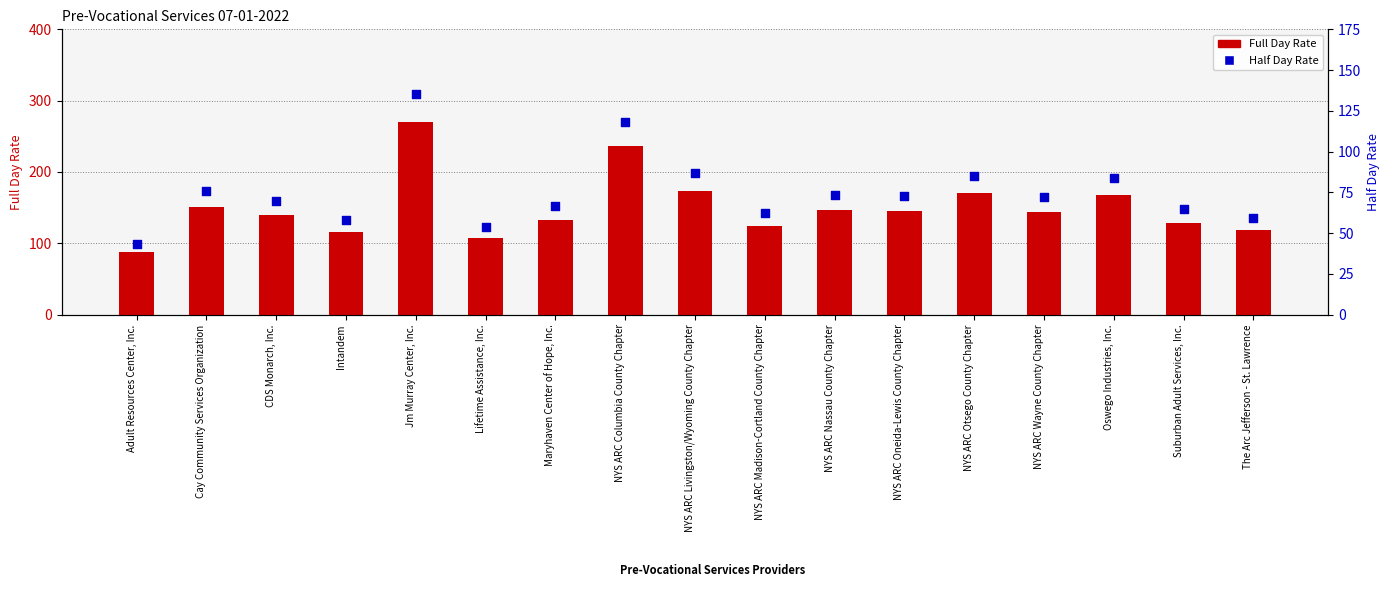

Which series reaches the maximum Y coordinate?

Full Day Rate